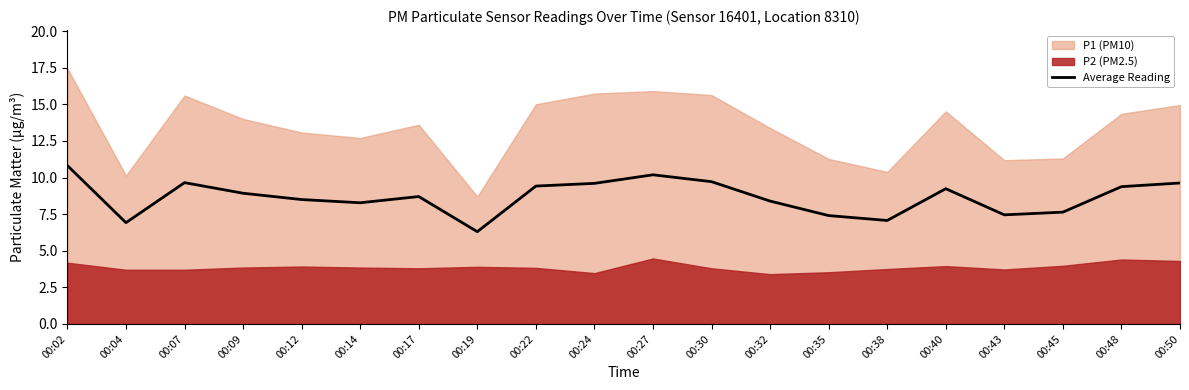

What is the value of the 5th point from the left?

8.5